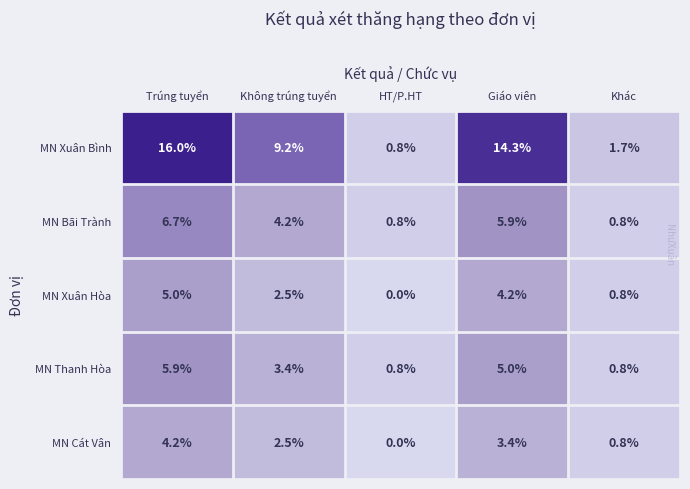

Reading right to left, transcribe all the data shown in this chart.

MN Xuân Bình: Khác=1.7	Giáo viên=14.3	HT/P.HT=0.8	Không trúng tuyển=9.2	Trúng tuyển=16.0
MN Bãi Trành: Khác=0.8	Giáo viên=5.9	HT/P.HT=0.8	Không trúng tuyển=4.2	Trúng tuyển=6.7
MN Xuân Hòa: Khác=0.8	Giáo viên=4.2	HT/P.HT=0.0	Không trúng tuyển=2.5	Trúng tuyển=5.0
MN Thanh Hòa: Khác=0.8	Giáo viên=5.0	HT/P.HT=0.8	Không trúng tuyển=3.4	Trúng tuyển=5.9
MN Cát Vân: Khác=0.8	Giáo viên=3.4	HT/P.HT=0.0	Không trúng tuyển=2.5	Trúng tuyển=4.2